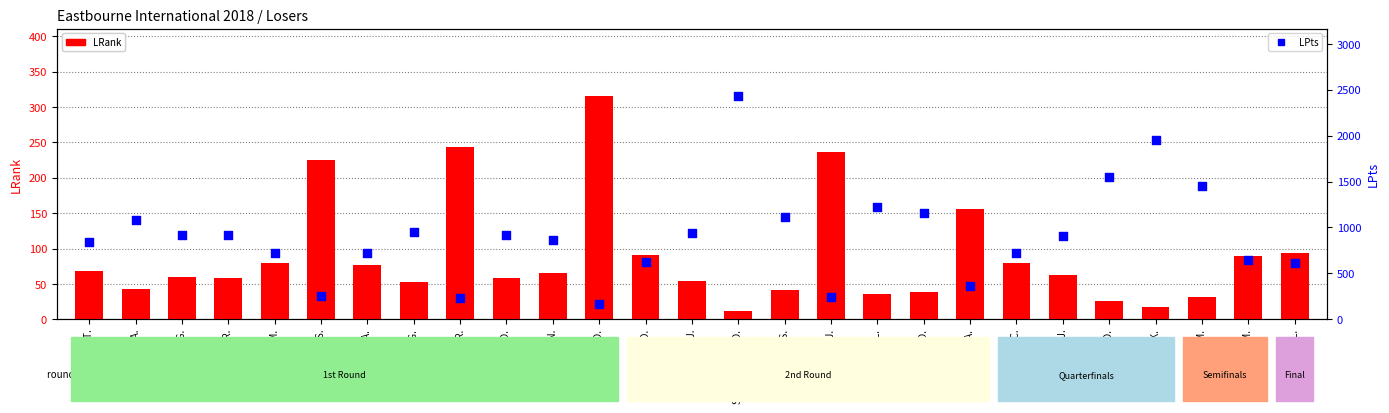

At how many categories does at least one series exceed 2000?

1